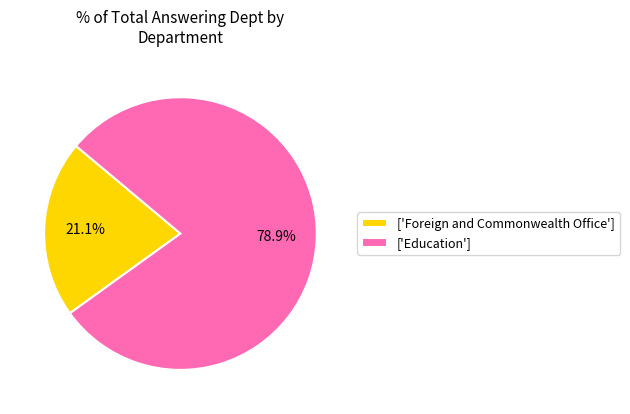

What is the largest slice in the pie chart?

['Education']